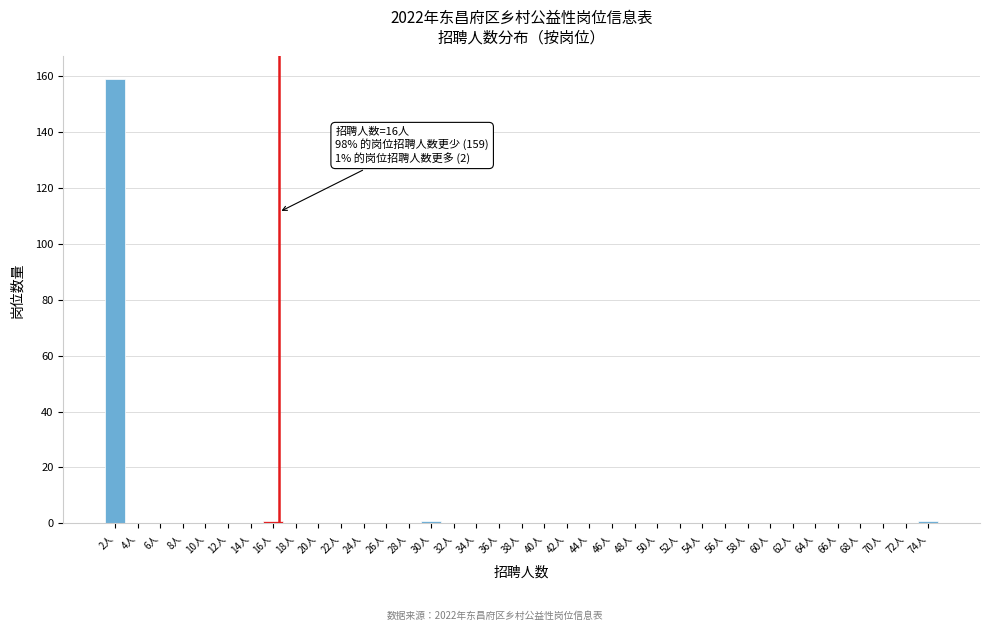

Which range on the x-axis has the tallest bar?

0.5 to 2.5